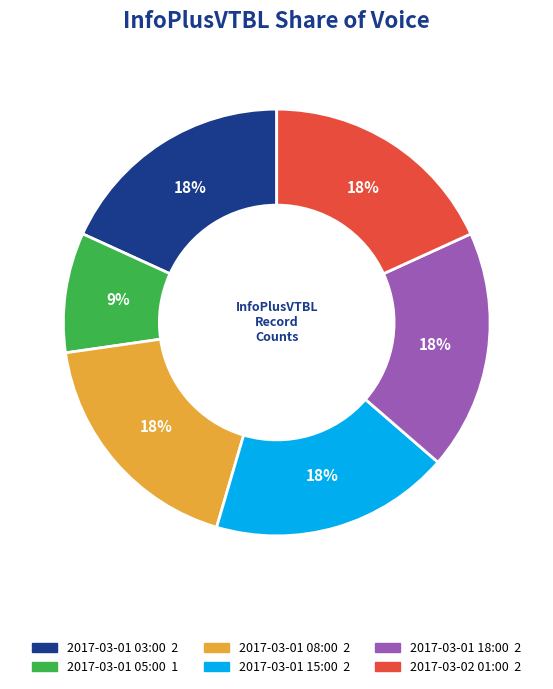

Which has a higher value, 2017-03-01 15:00 or 2017-03-01 05:00?

2017-03-01 15:00